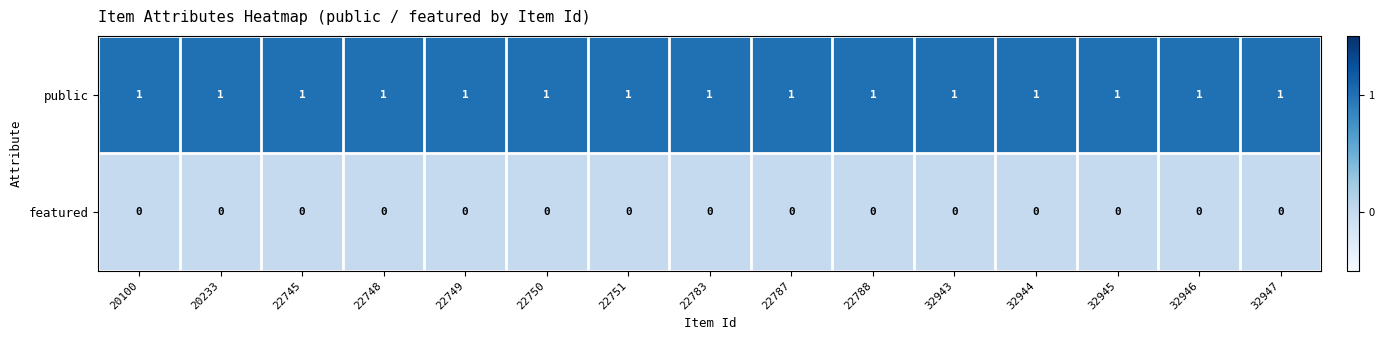

True or false: featured has a value of 0 at 22787.

True